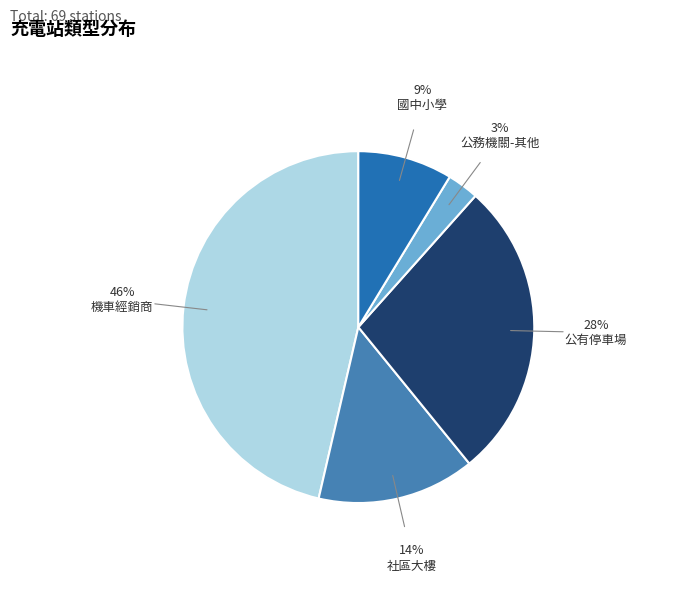

Is there any slice that represents more than half of the pie?

No